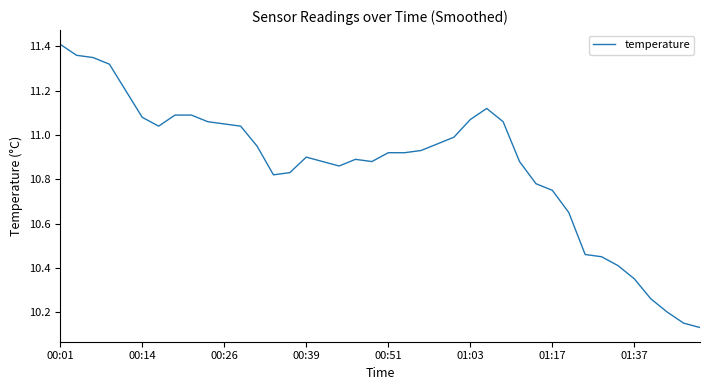

How many interior local peaks (higher than both neighbors) does the data have?

3